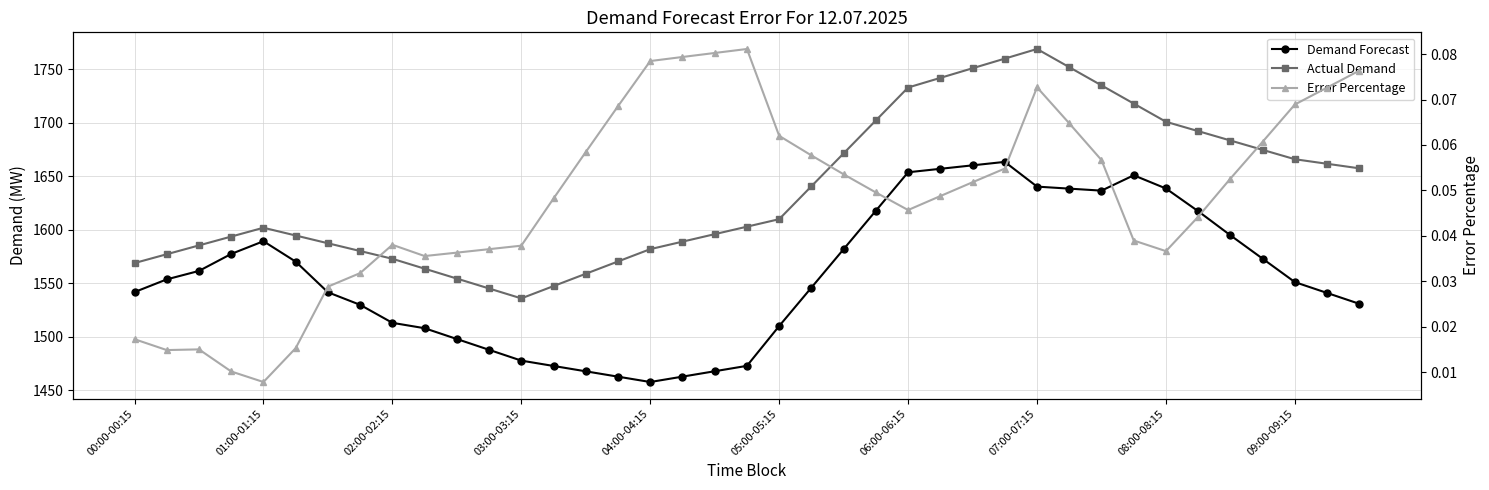

What position from the left is 10?

11